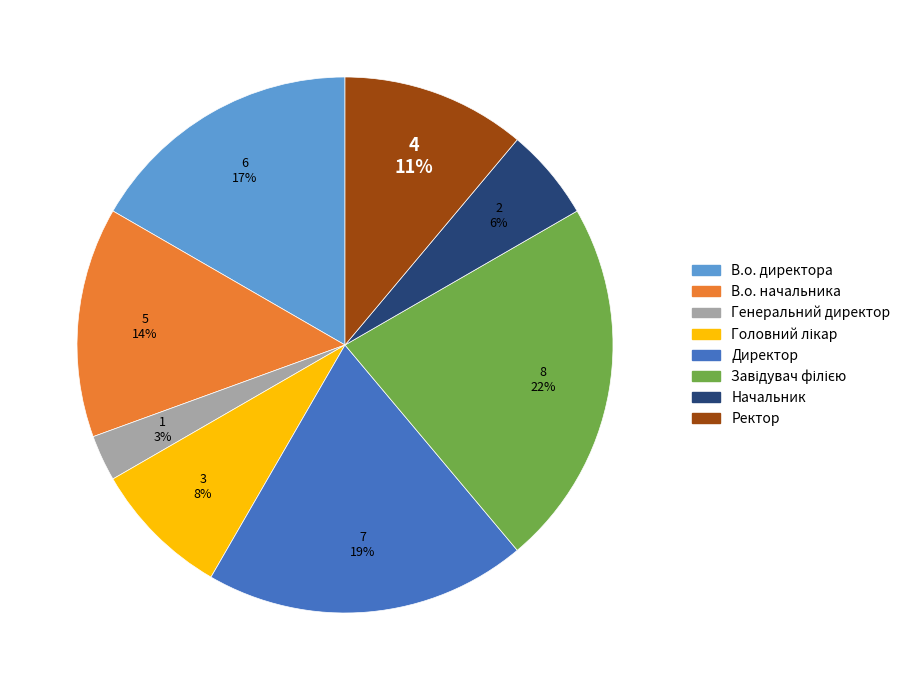

Which slice is the smallest?

Генеральний директор